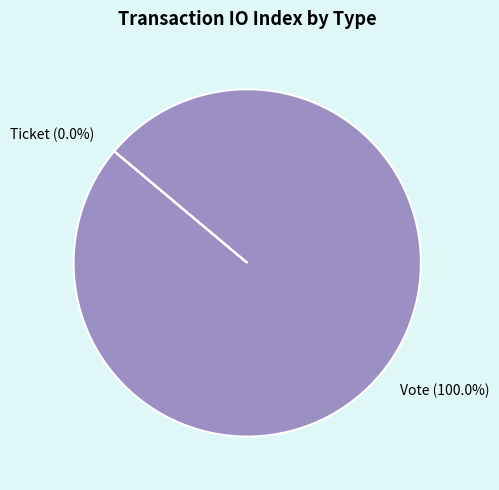

Count the number of slices in the pie.

2